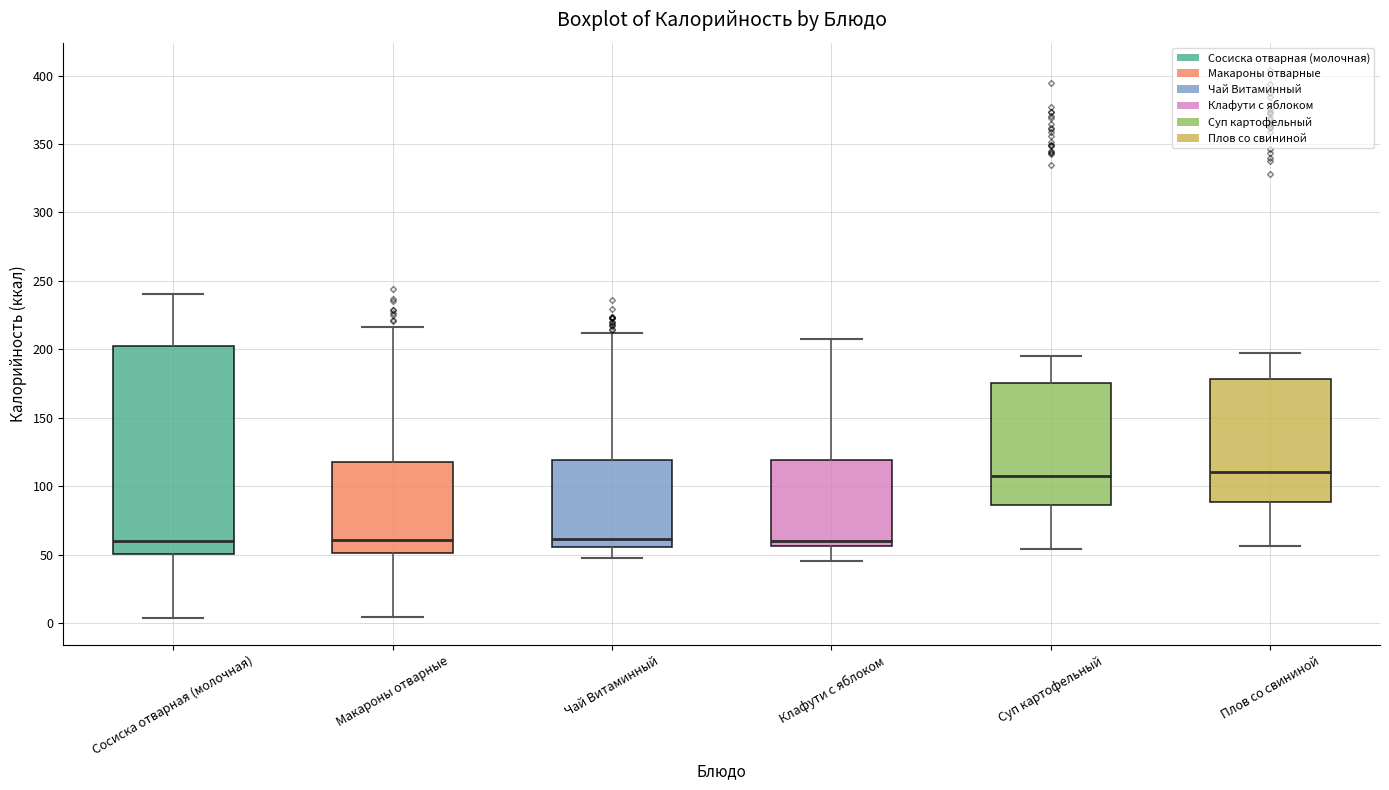

Reading left to right, transcribe this box plot: for each box, give where its median line is, the range the box spans, and where its two whiskers end, as read against the y-axis. The values are not printed on the chart, so give them approximately, as read against the axis.

Сосиска отварная (молочная): median 60, box 50 to 205, whiskers 5 to 240
Макароны отварные: median 60, box 50 to 120, whiskers 5 to 215
Чай Витаминный: median 60, box 55 to 120, whiskers 45 to 210
Клафути с яблоком: median 60, box 55 to 120, whiskers 45 to 210
Суп картофельный: median 110, box 85 to 175, whiskers 55 to 195
Плов со свининой: median 110, box 90 to 180, whiskers 55 to 195